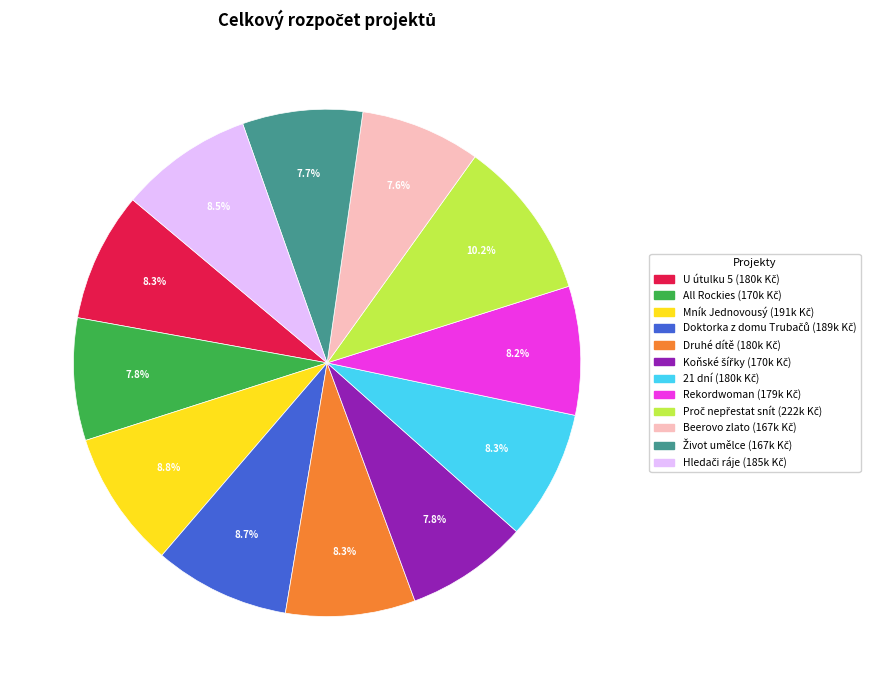

Is there a majority slice in this chart?

No